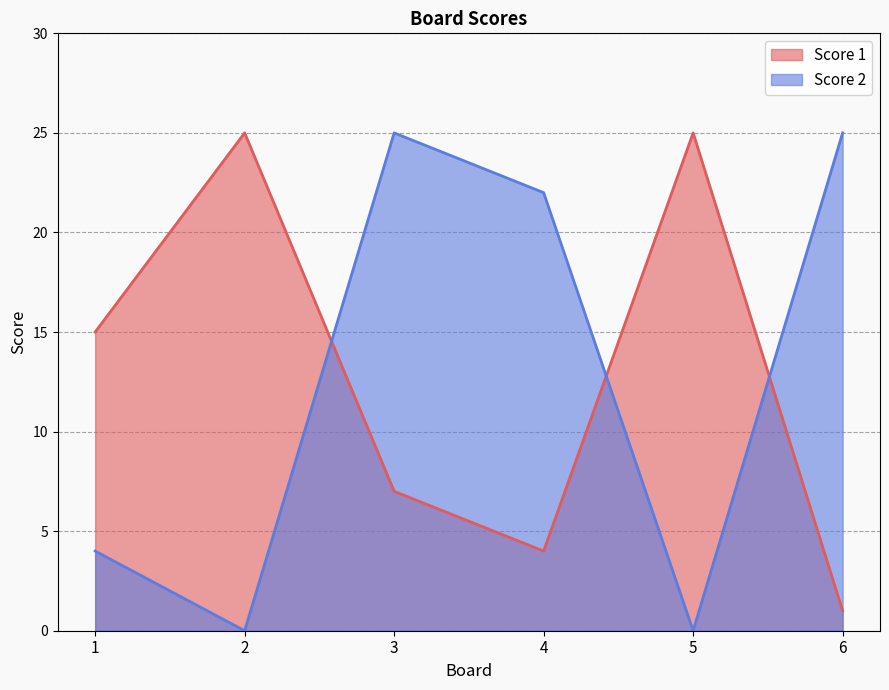

Between 1 and 6, which is larger?

1